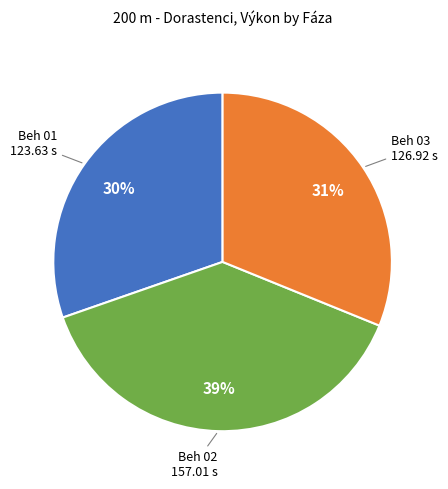

To the nearest percent, what is the average slice percentage?

33%